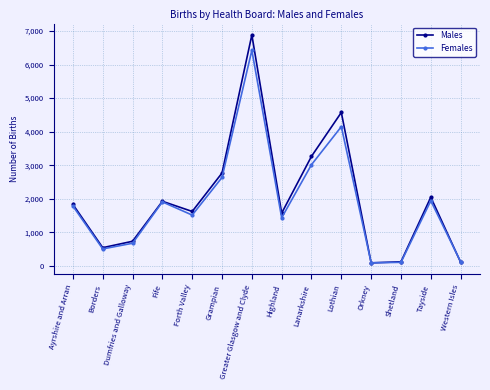

What is the sum of all Males values?

28083